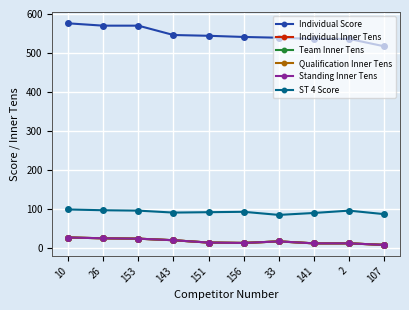

True or false: Qualification Inner Tens and Individual Score cross at least once.

False